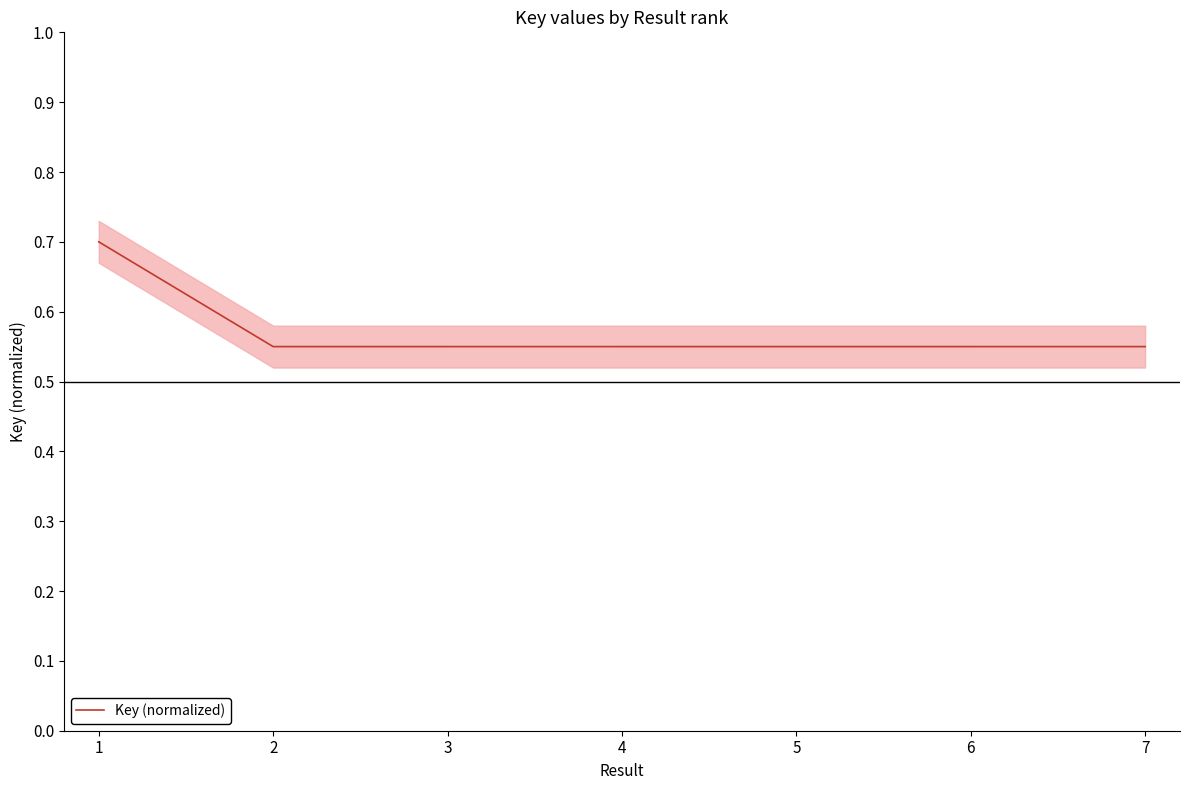

What is the sum of the values at 3 and 1?

1.2